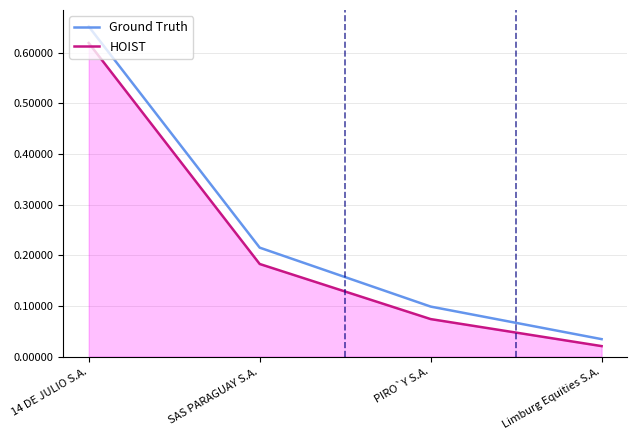

True or false: HOIST has more than 1 interior local peaks.

False